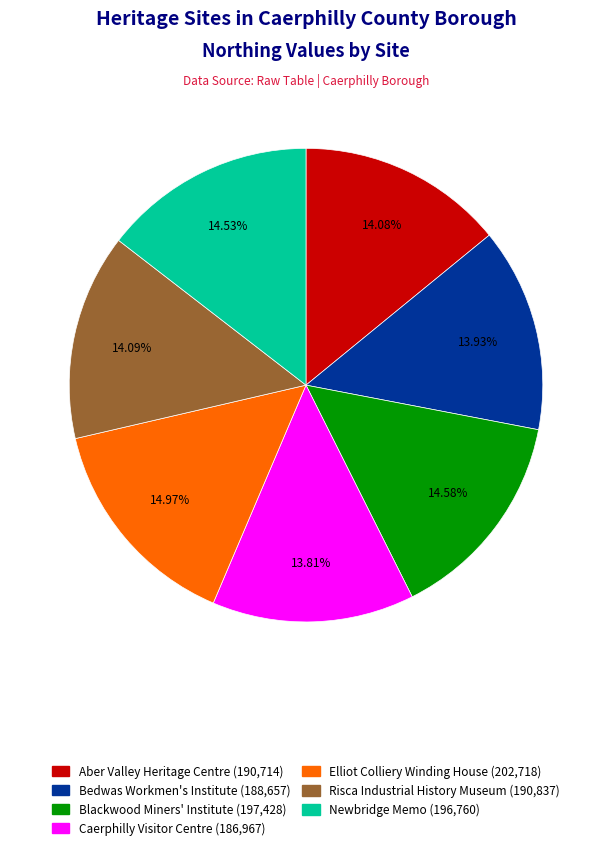

Approximately how many times larger is the value at Elliot Colliery Winding House (202,718) compared to Bedwas Workmen's Institute (188,657)?

1.1